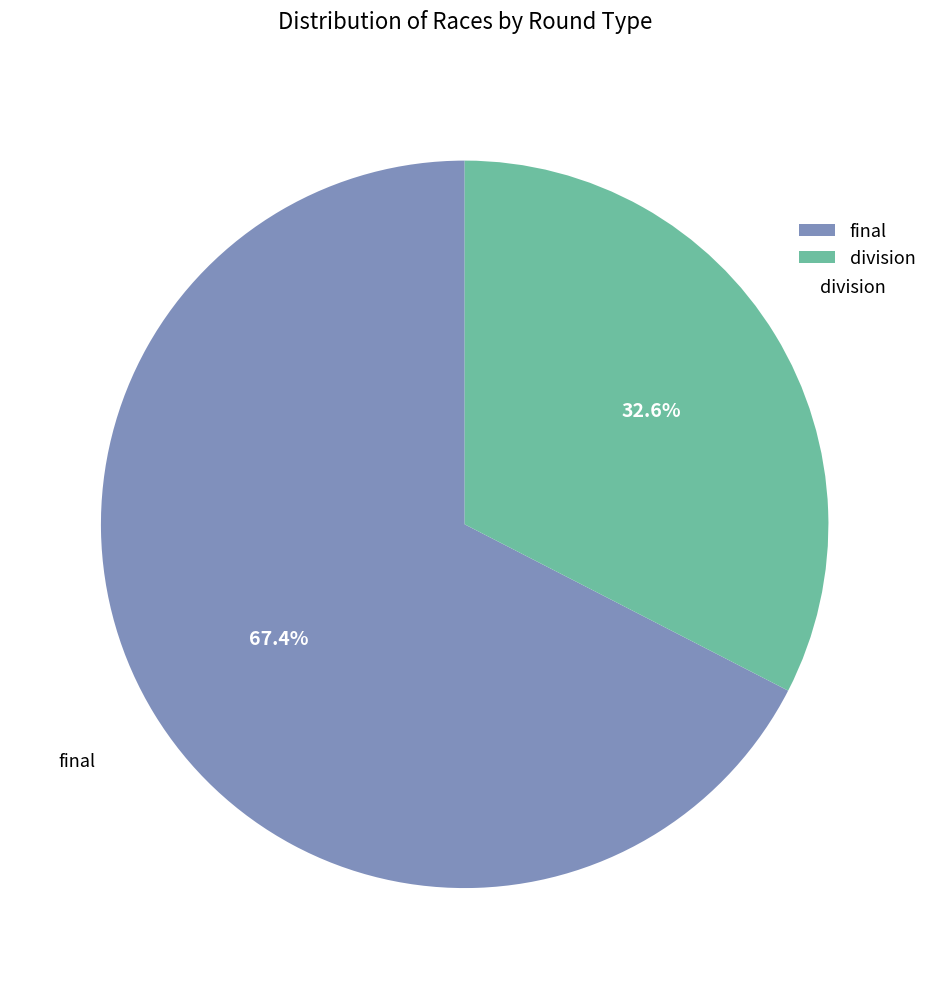

To the nearest percent, what is the difference between the final and division slice percentages?

35%